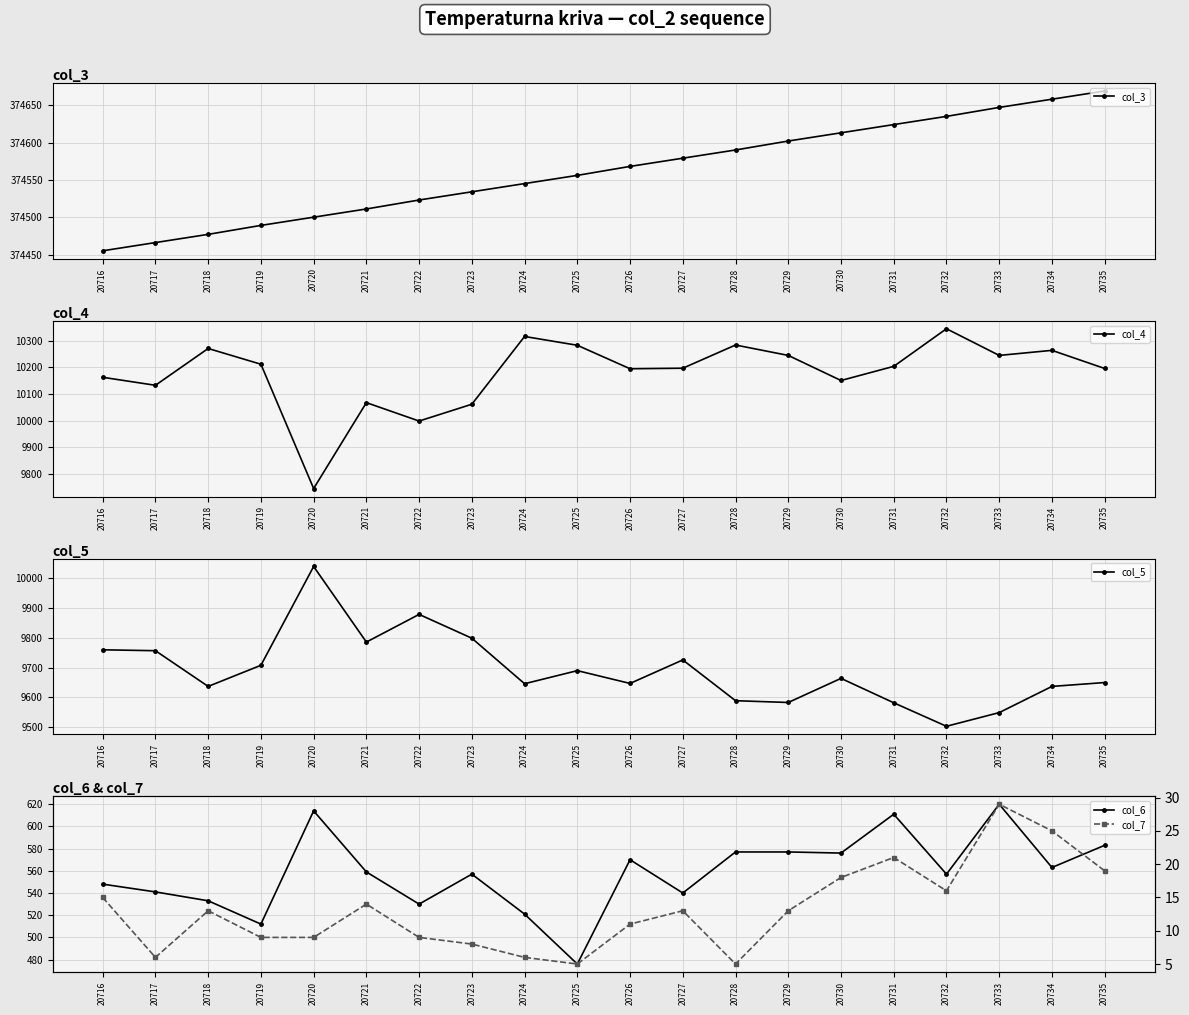

Rank the series at 20732 from highest to lowest value.

col_3, col_4, col_5, col_6, col_7